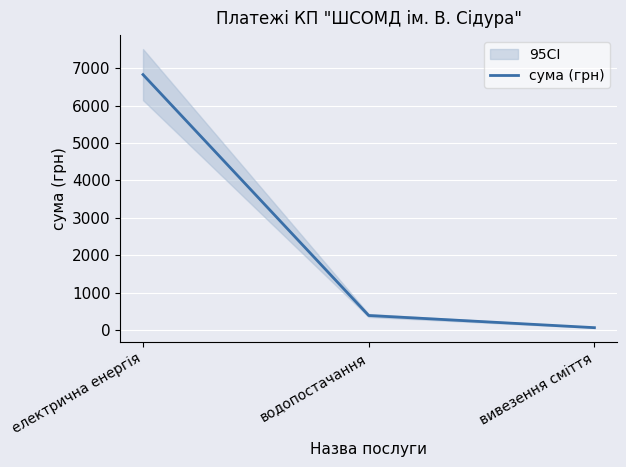

How many data points are above 390?

1